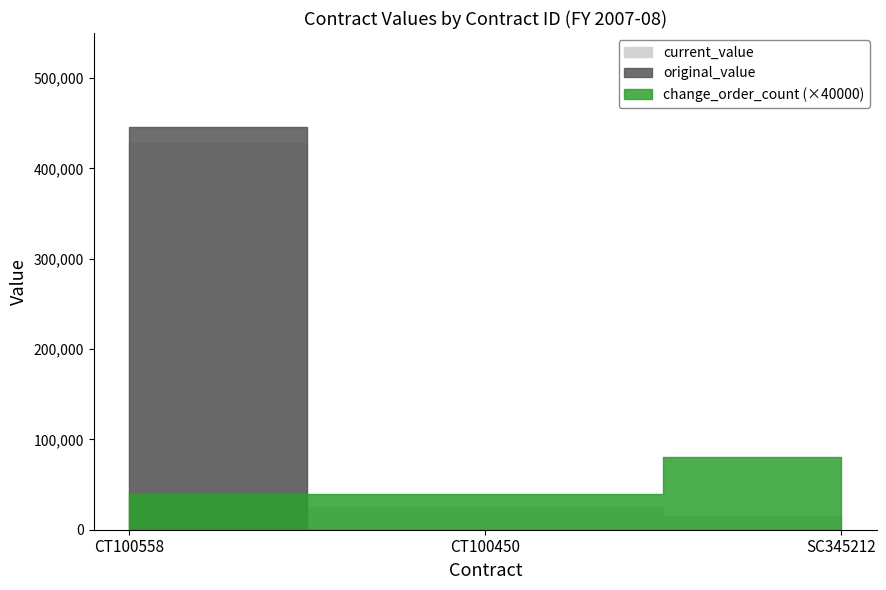

What is the maximum value shown in the chart?

445407.0